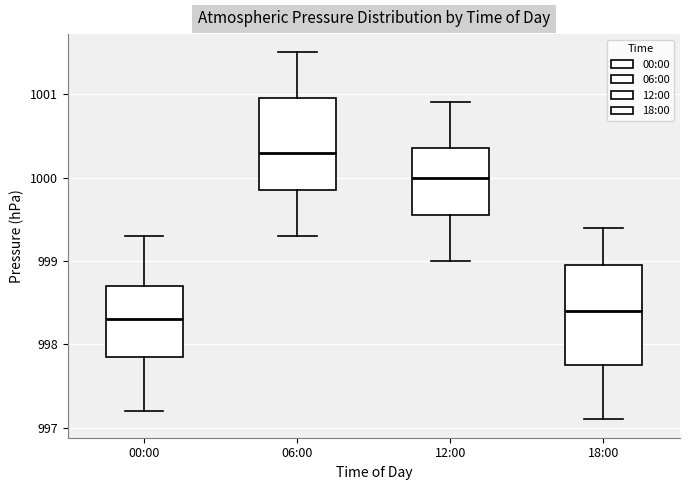

Reading left to right, transcribe this box plot: for each box, give where its median line is, the range the box spans, and where its two whiskers end, as read against the y-axis. The values are not printed on the chart, so give them approximately, as read against the axis.

00:00: median 998.3, box 997.9 to 998.7, whiskers 997.2 to 999.3
06:00: median 1000.3, box 999.9 to 1001.0, whiskers 999.3 to 1001.5
12:00: median 1000.0, box 999.6 to 1000.4, whiskers 999.0 to 1000.9
18:00: median 998.4, box 997.8 to 999.0, whiskers 997.1 to 999.4